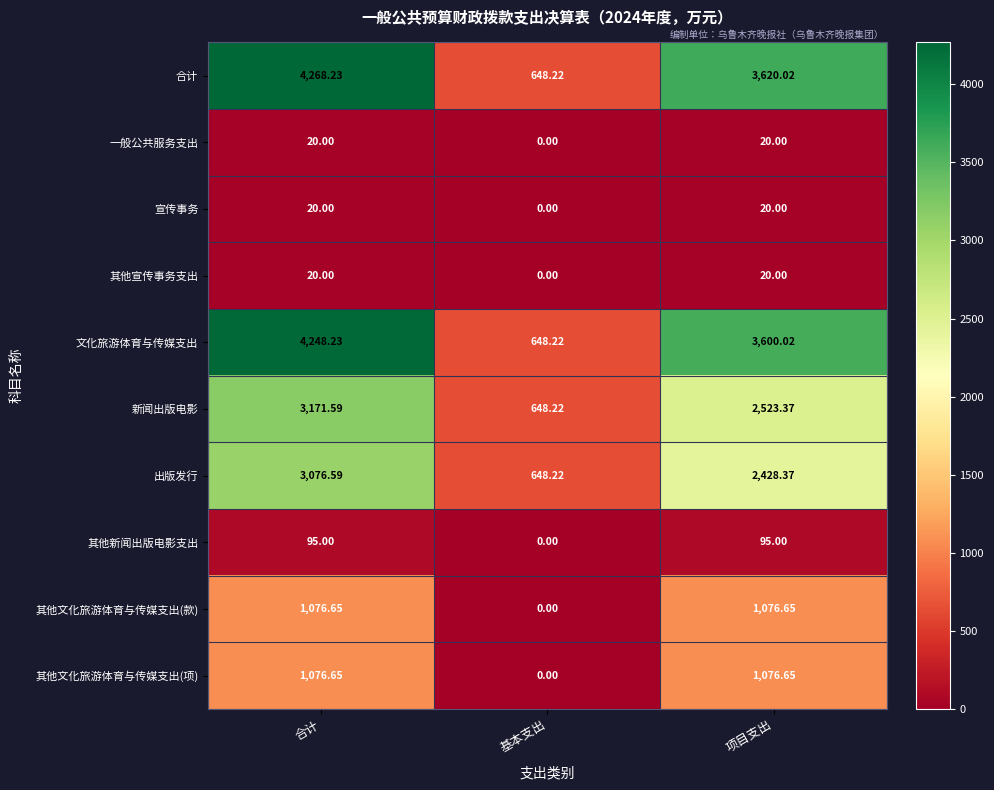

At which label does 其他文化旅游体育与传媒支出(项) first exceed 1076?

合计